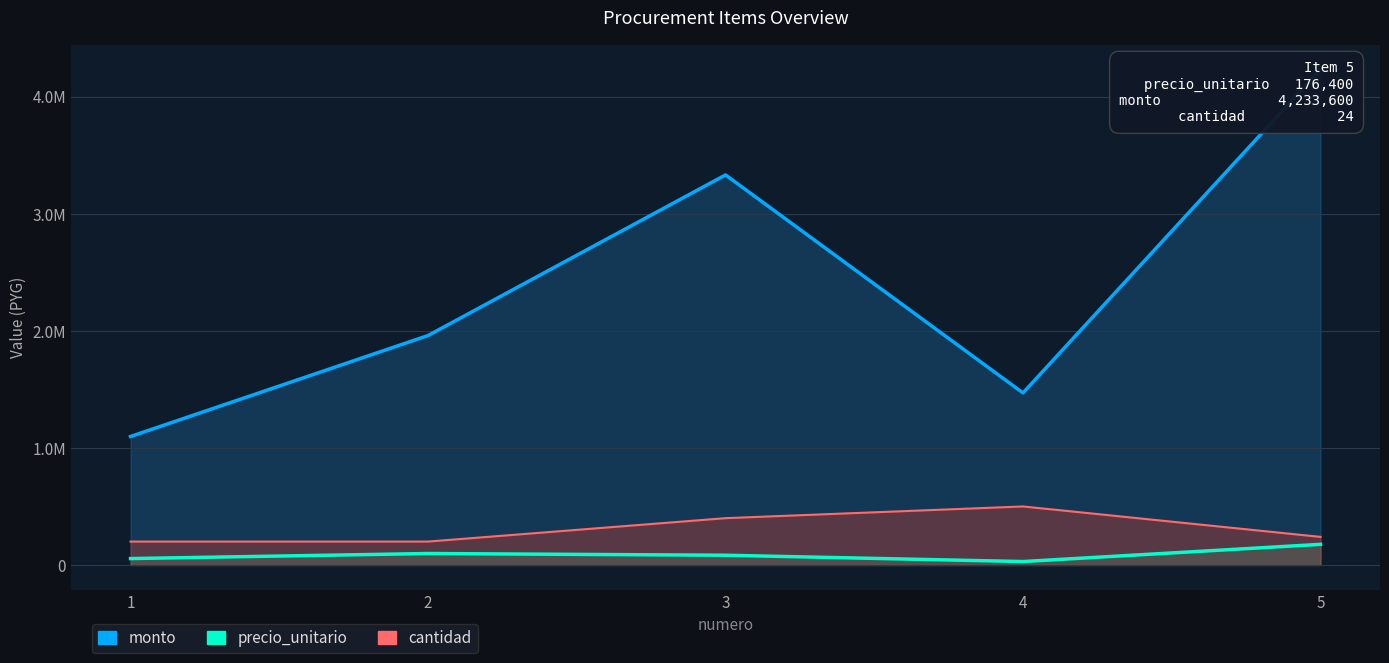

How many data points does each series have?

5